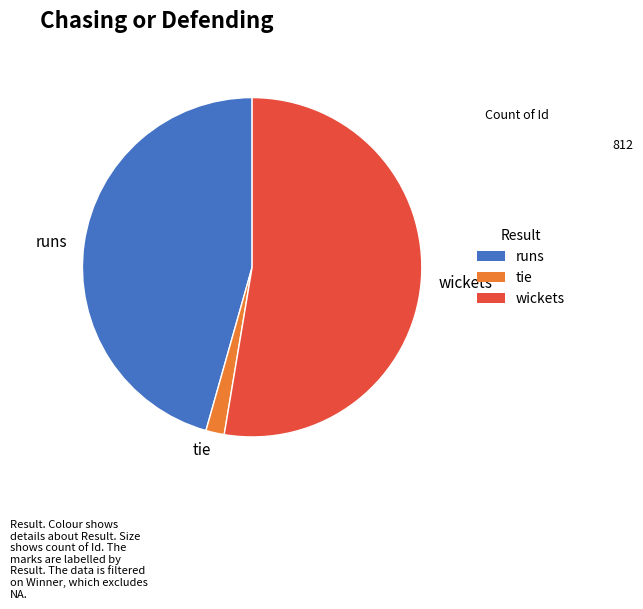

What is the ratio of the value at wickets to the value at runs?

1.2